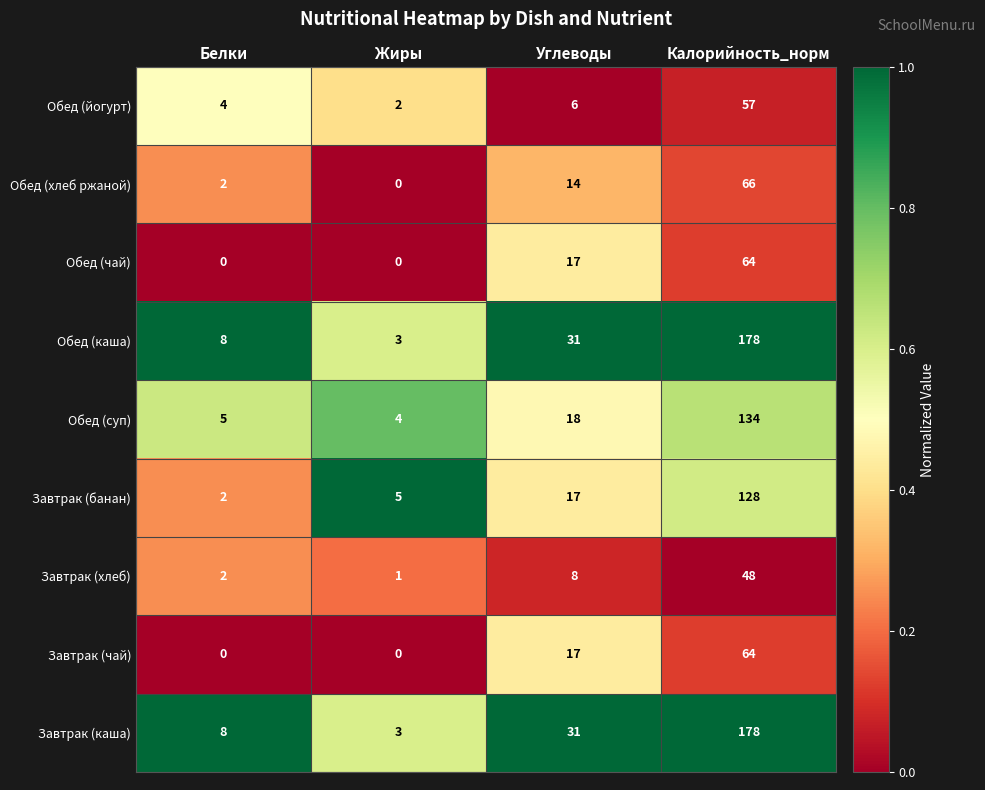

What is the difference between the maximum and minimum values in the Завтрак (хлеб) series?

47